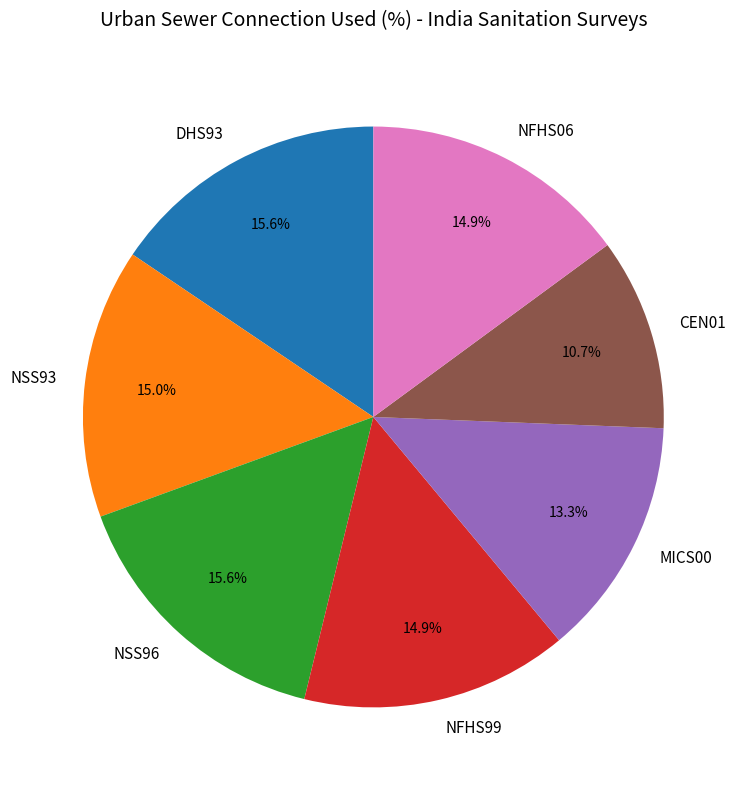

Combined, what portion of the pie is NFHS99 and NSS96?

30.5%